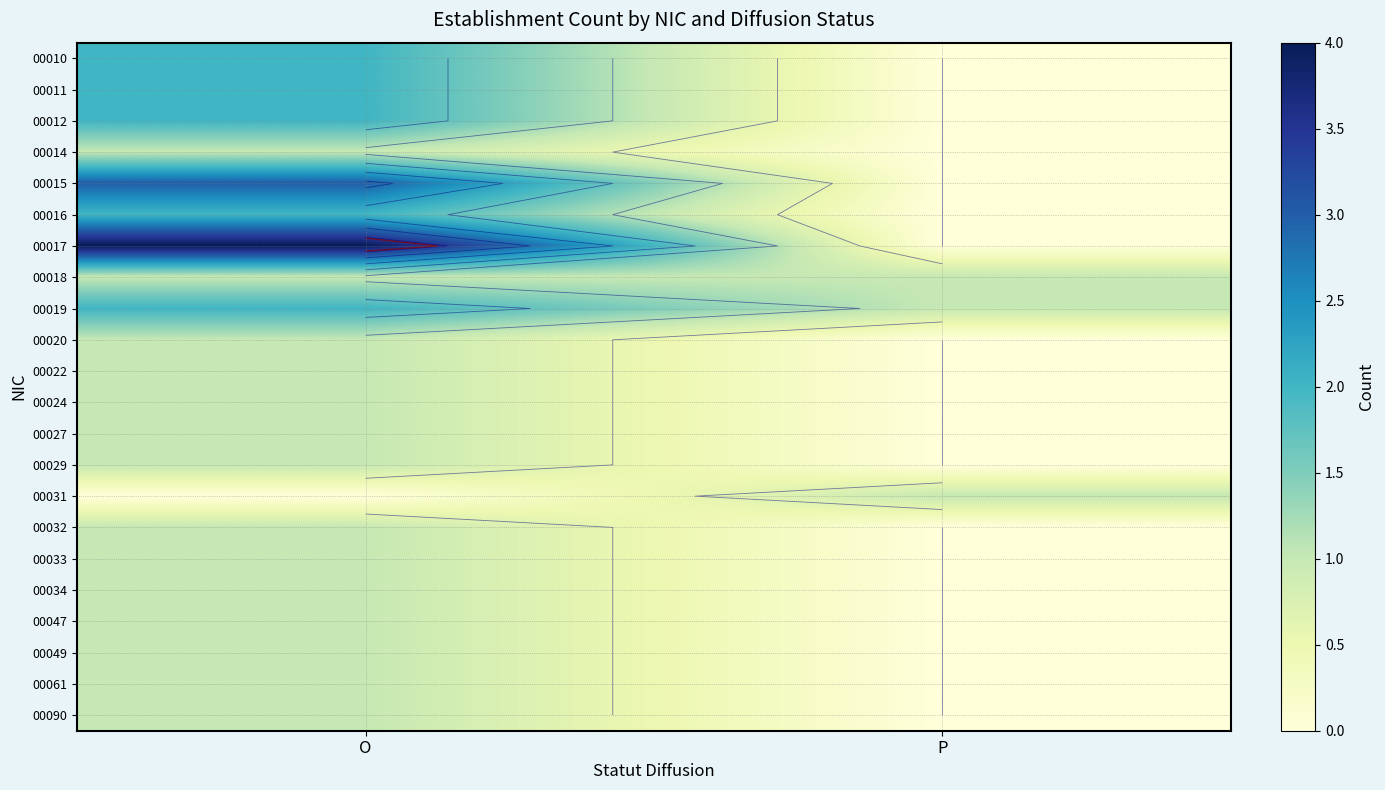

True or false: 00049 has a value of 0 at P.

False